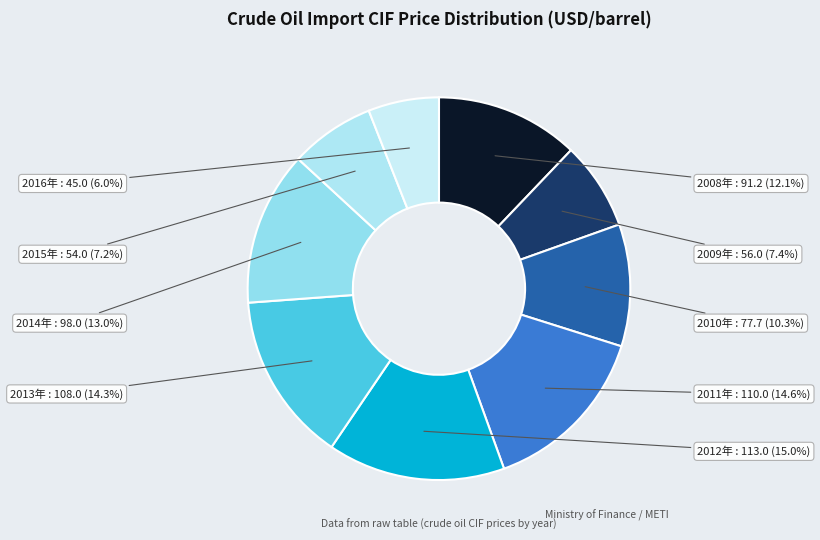

How many slices are in this pie chart?

9